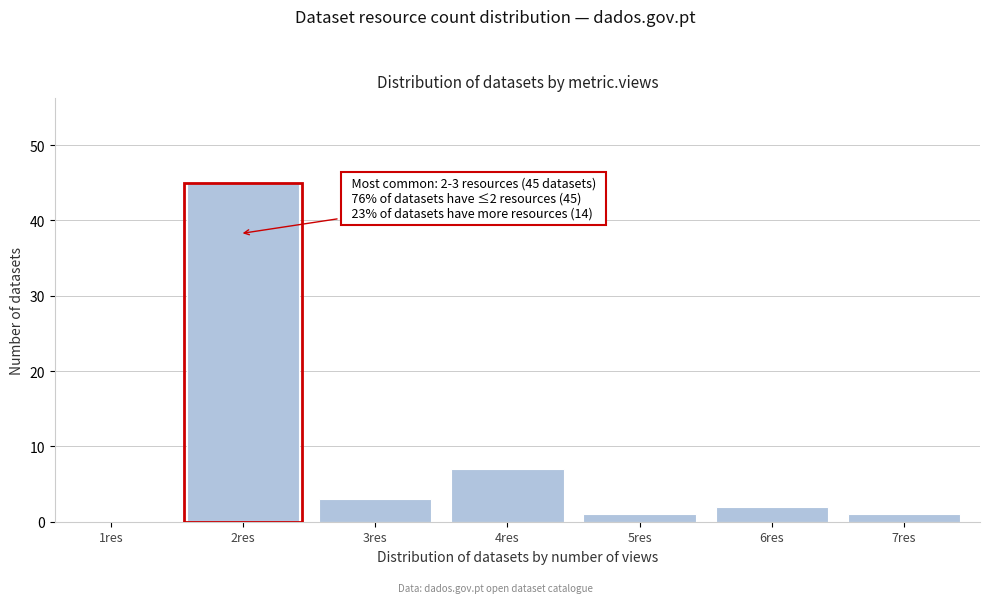

Reading right to left, transcribe all the data shown in this chart.

7res=1	6res=2	5res=1	4res=7	3res=3	2res=45	1res=0